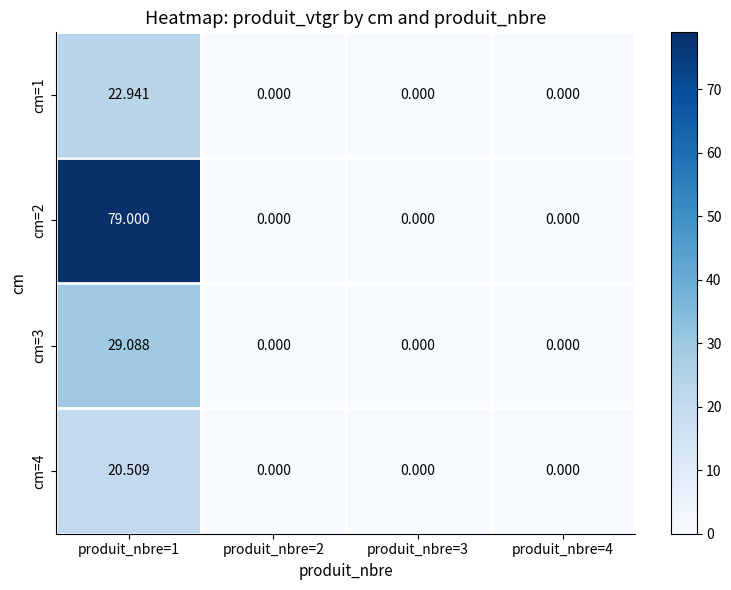

Reading left to right, list all the values displayed in this chart.

cm=1: produit_nbre=1=22.9	produit_nbre=2=0.0	produit_nbre=3=0.0	produit_nbre=4=0.0
cm=2: produit_nbre=1=79.0	produit_nbre=2=0.0	produit_nbre=3=0.0	produit_nbre=4=0.0
cm=3: produit_nbre=1=29.1	produit_nbre=2=0.0	produit_nbre=3=0.0	produit_nbre=4=0.0
cm=4: produit_nbre=1=20.5	produit_nbre=2=0.0	produit_nbre=3=0.0	produit_nbre=4=0.0